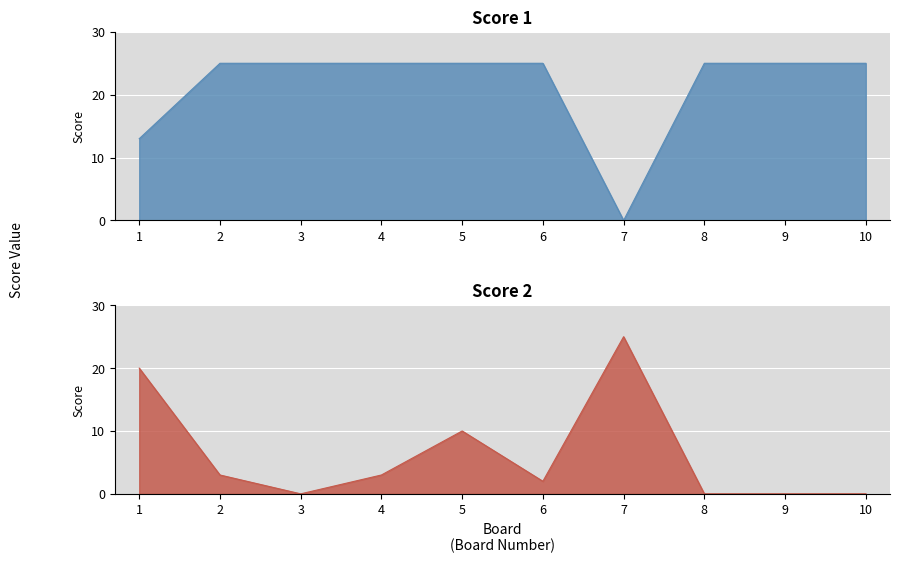

Where is the first local minimum for Score 2?

3